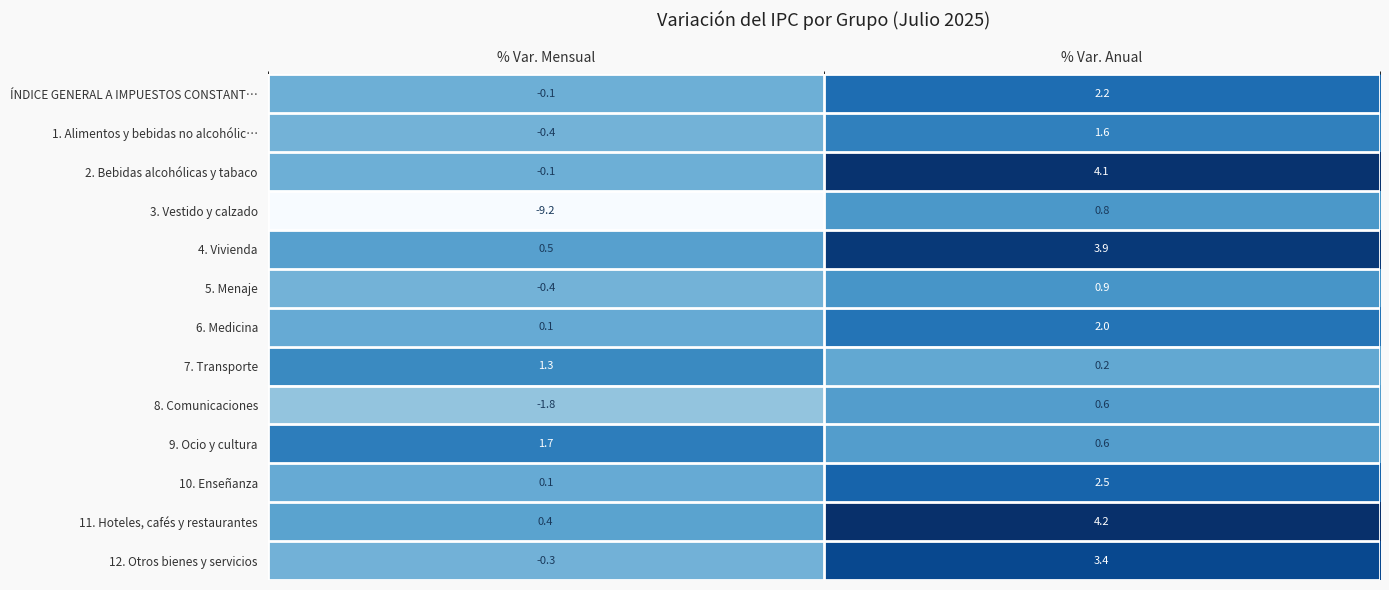

What is the maximum value for 4. Vivienda?

3.9